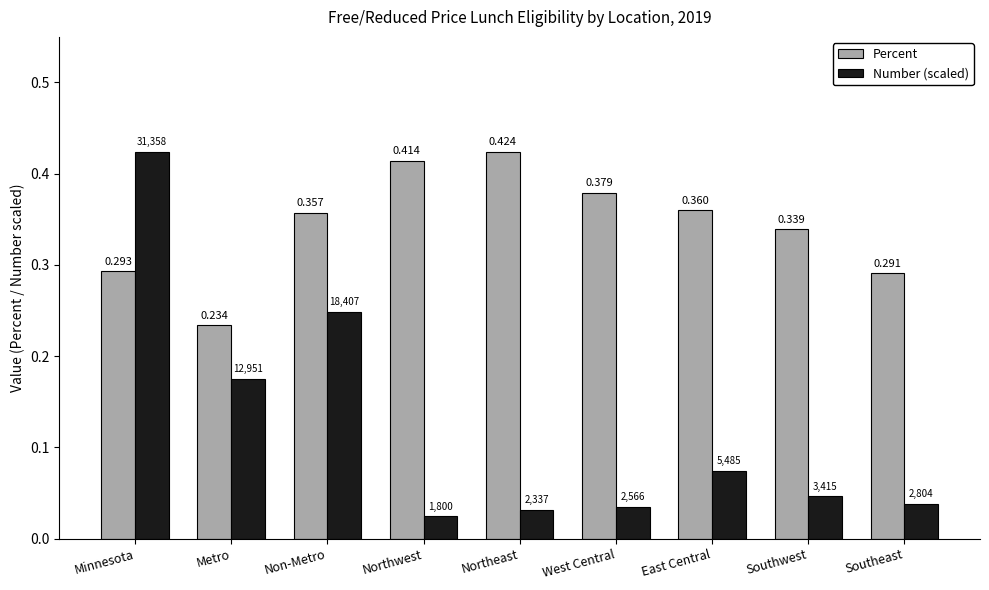

Which series has the largest total across all categories?

Percent